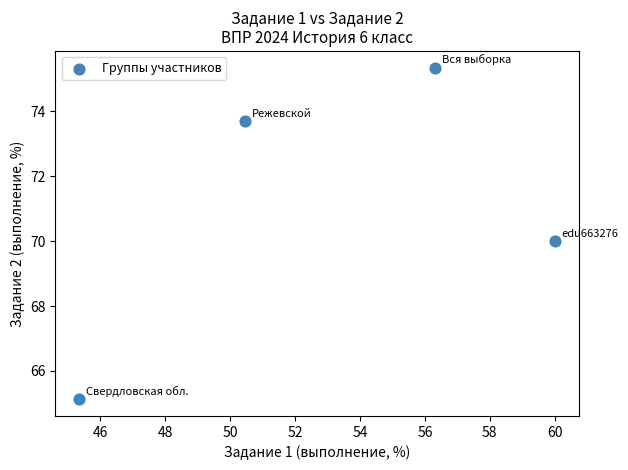

What is the average X value?

53.0